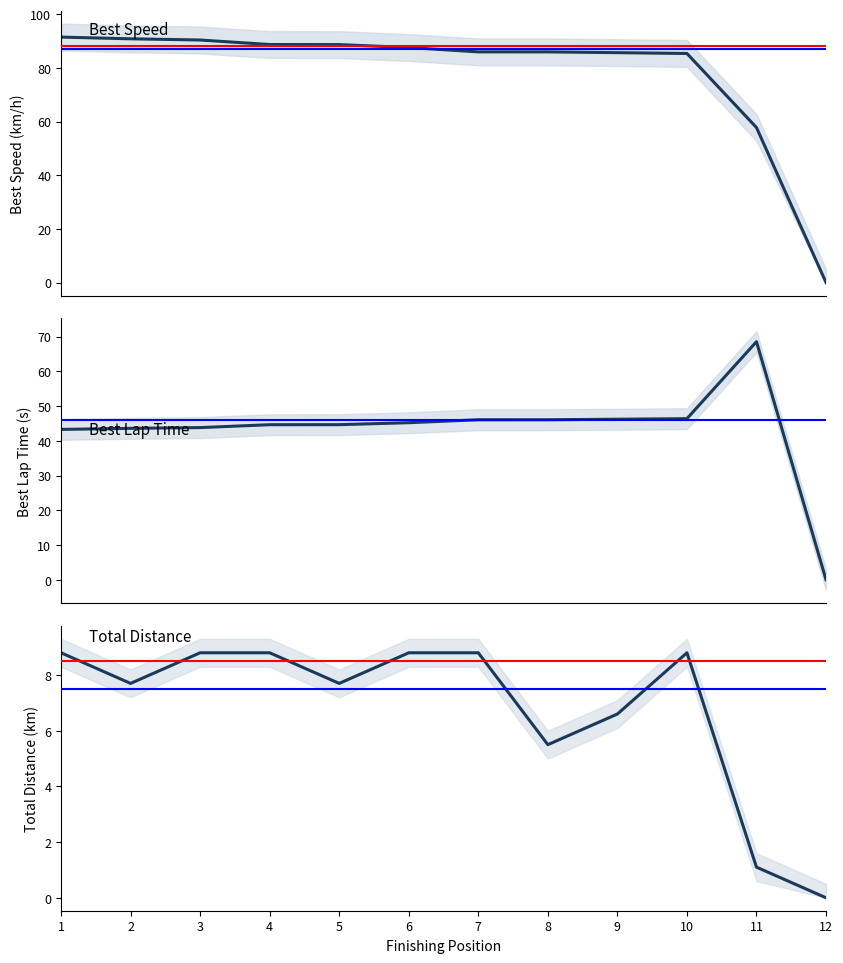

How many lines are shown in the chart?

3